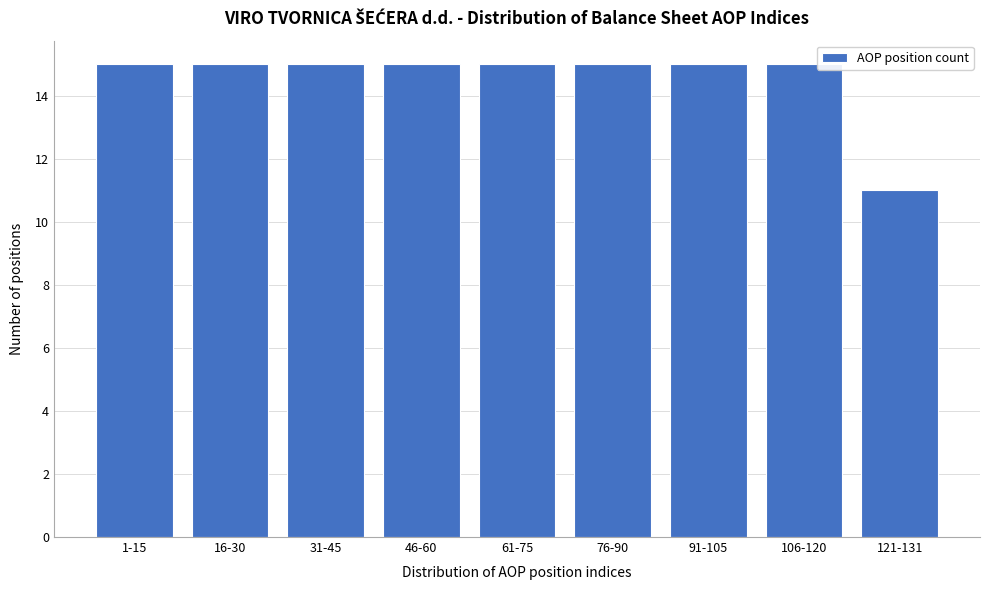

Reading left to right, what are all the values shown in this chart?

15	15	15	15	15	15	15	15	11